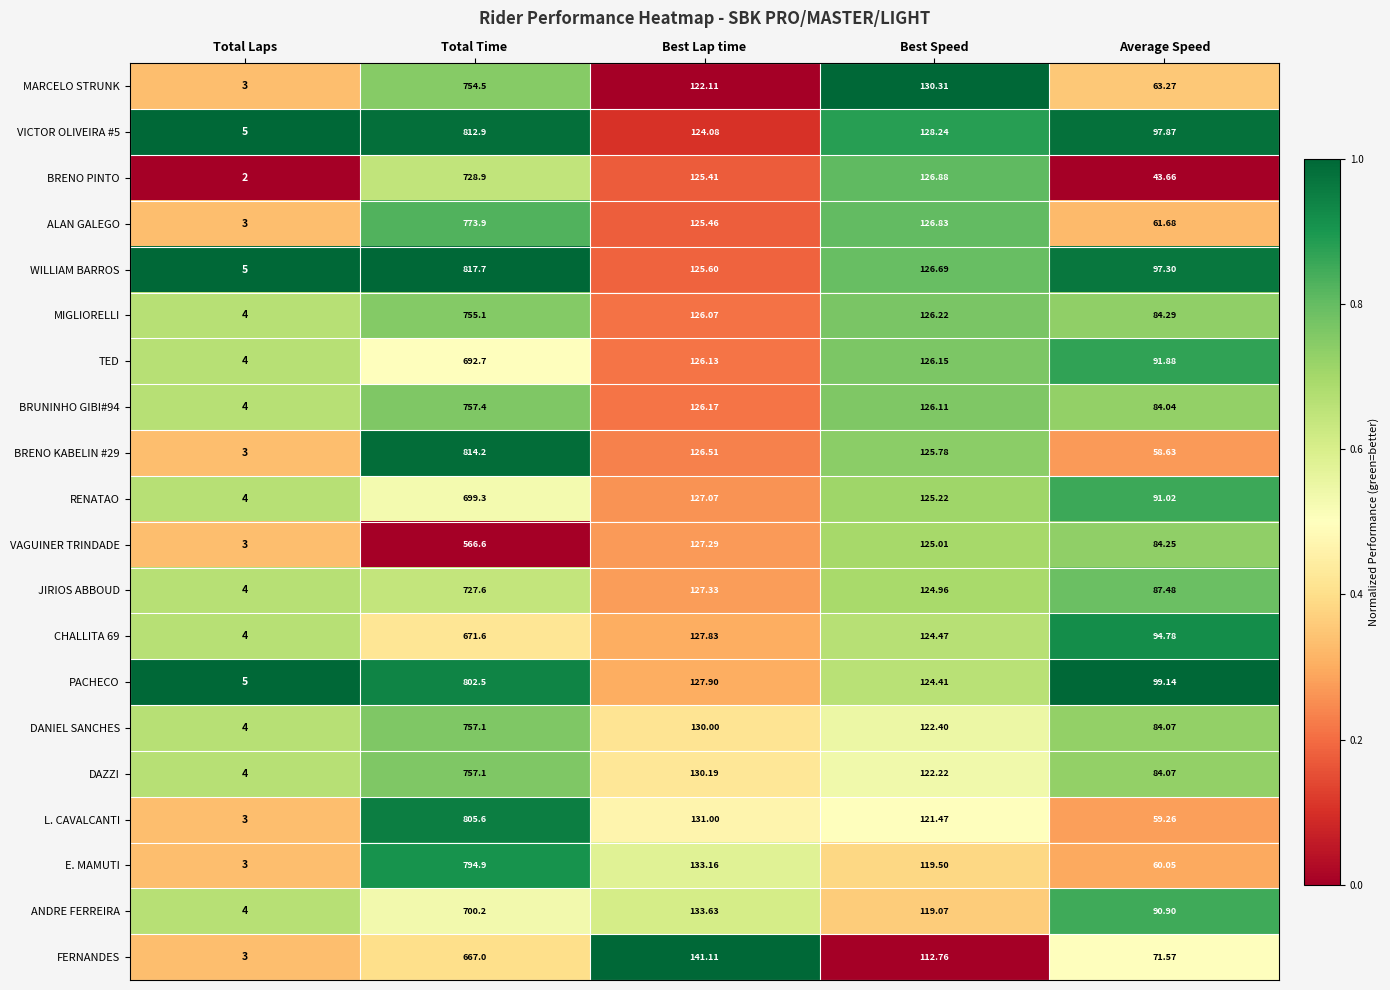

Which series has the largest total across all categories?

WILLIAM BARROS